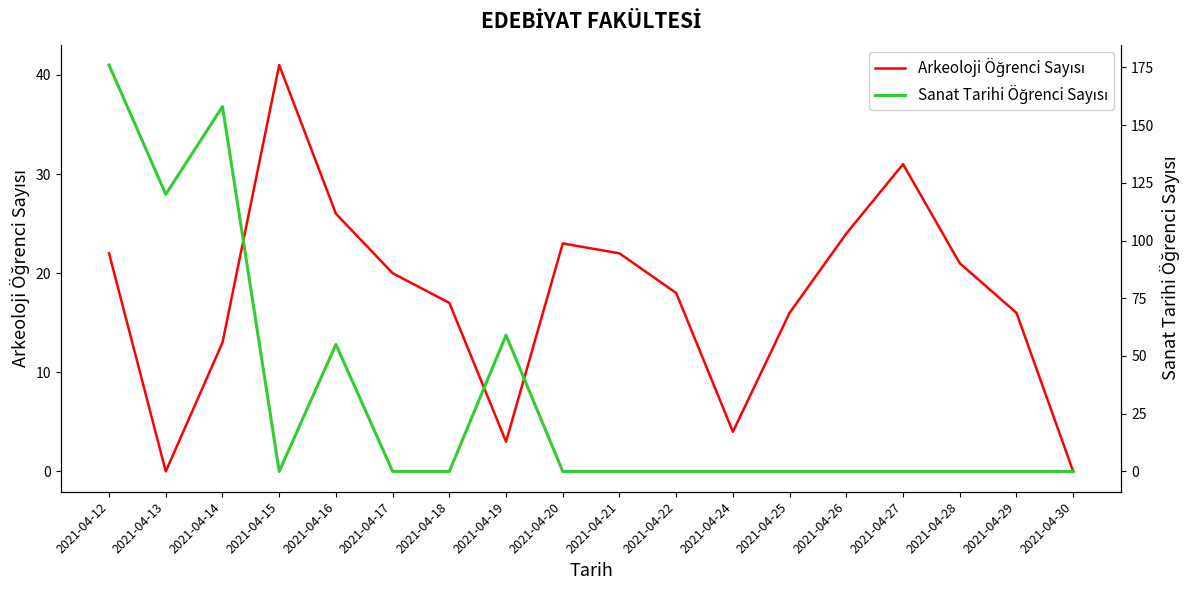

Between which two adjacent categories do Arkeoloji Öğrenci Sayısı and Sanat Tarihi Öğrenci Sayısı first intersect?

2021-04-14 and 2021-04-15